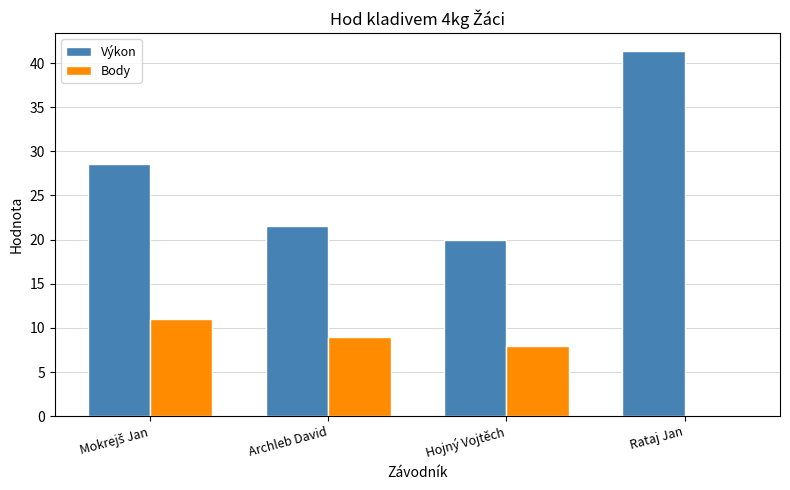

Is the value of Výkon at Hojný Vojtěch greater than the value of Body at Hojný Vojtěch?

Yes